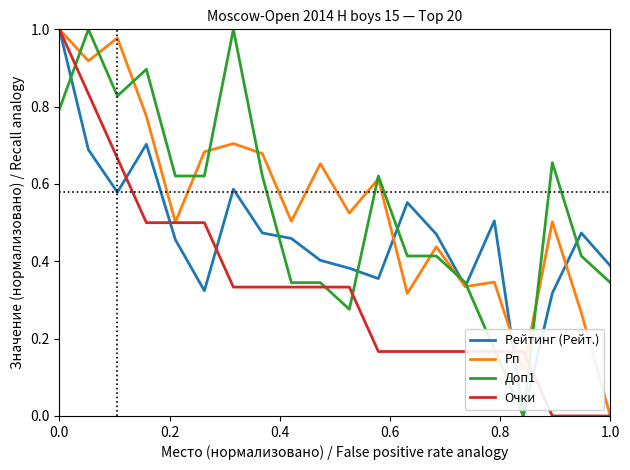

What is the difference between the maximum and second lowest values in the Доп1 series?

0.8